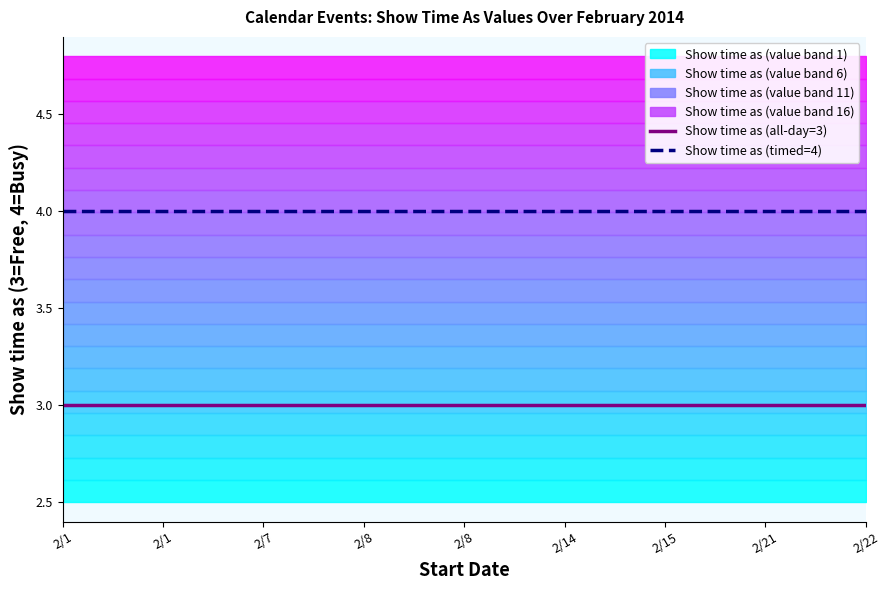

At which label is Show time as (all-day=3) closest to 3?

2/1